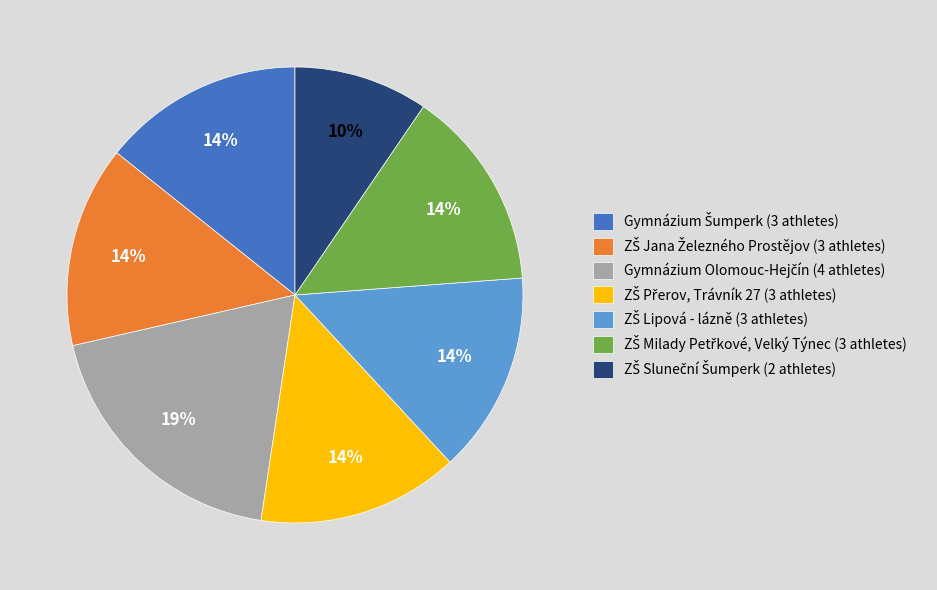

Is there any slice that represents more than half of the pie?

No